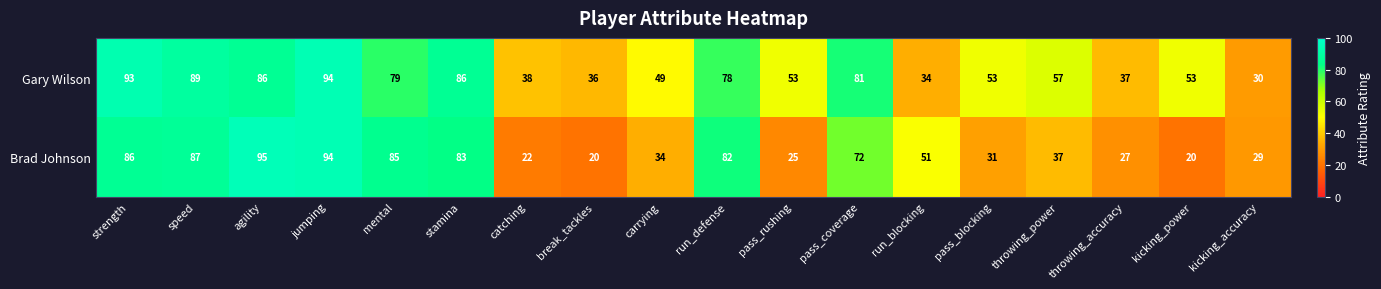

Which category has the highest value across all series?

agility